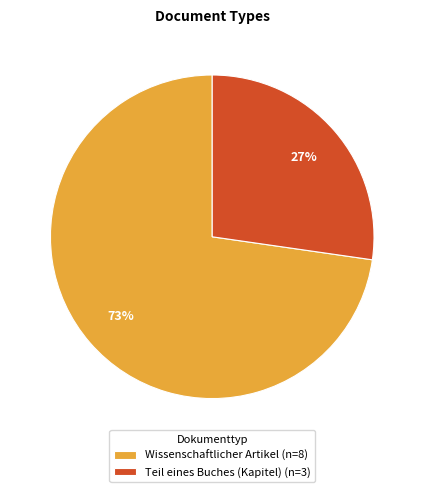

Does Teil eines Buches (Kapitel) represent more than half of the total?

No